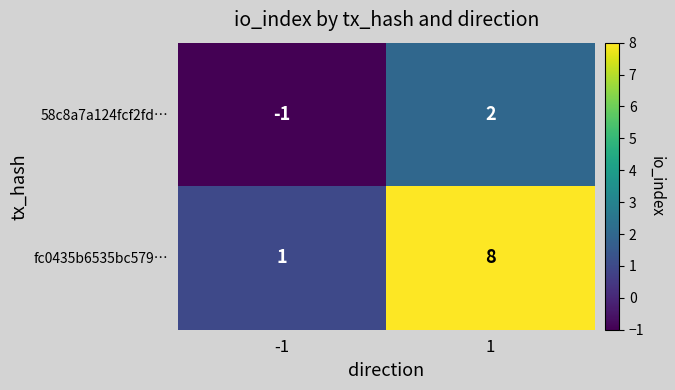

The 58c8a7a124fcf2fd… series shows -2 at -1. True or false?

False